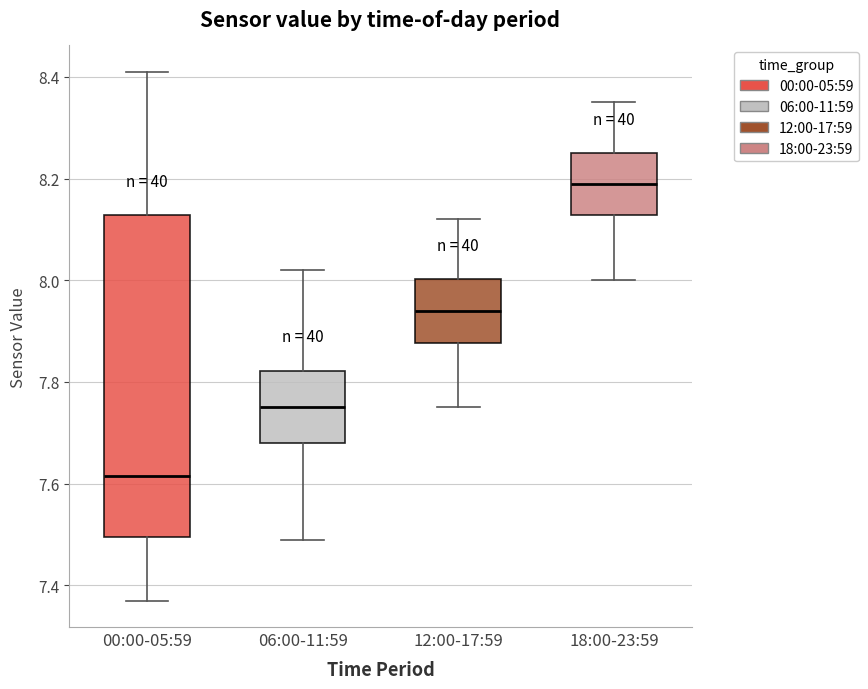

Which box's median line is the lowest?

00:00-05:59